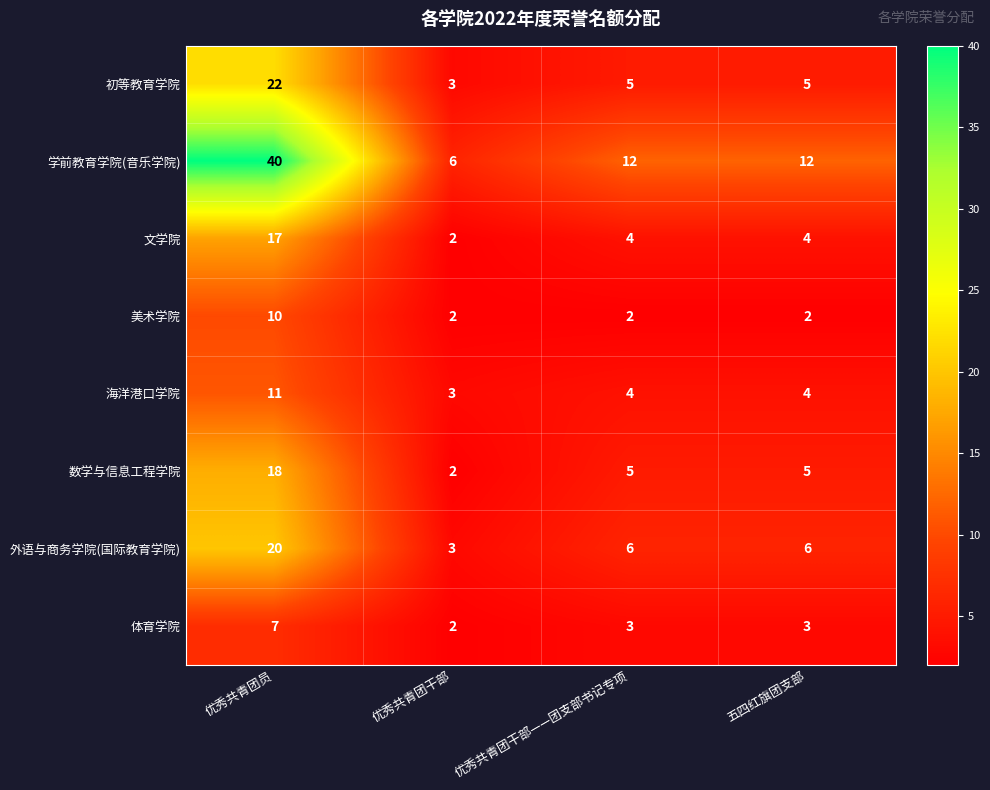

Which series has the widest spread of values?

学前教育学院(音乐学院)